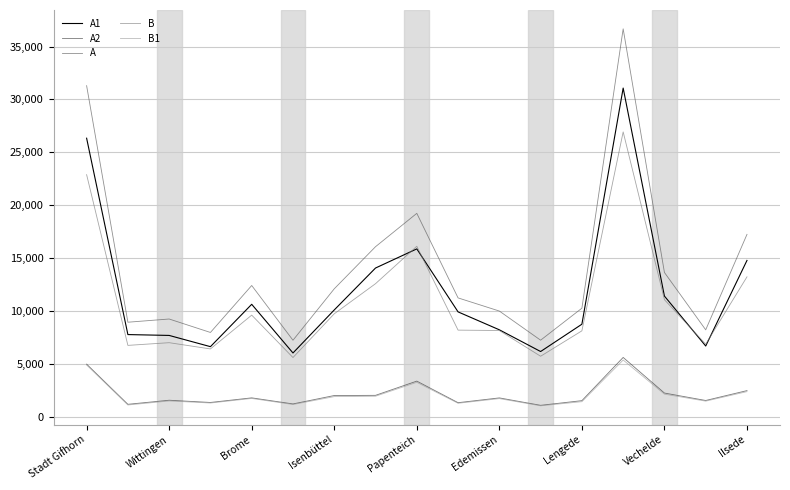

True or false: A2 and A intersect in this chart.

False